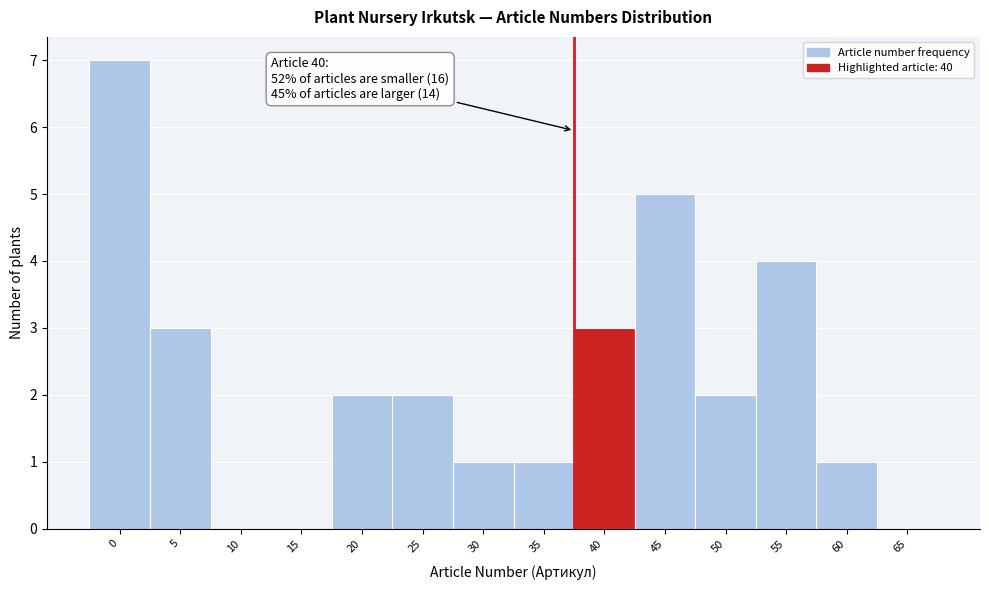

Reading right to left, what are all the values shown in this chart?

65=0	60=1	55=4	50=2	45=5	40=3	35=1	30=1	25=2	20=2	15=0	10=0	5=3	0=7